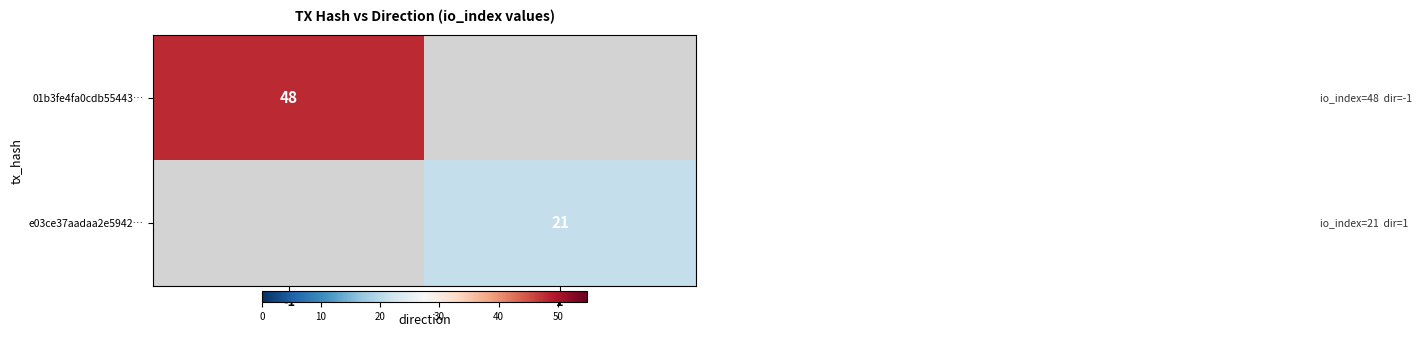

The value of 01b3fe4fa0cdb55443… at -1 is 48. True or false?

True